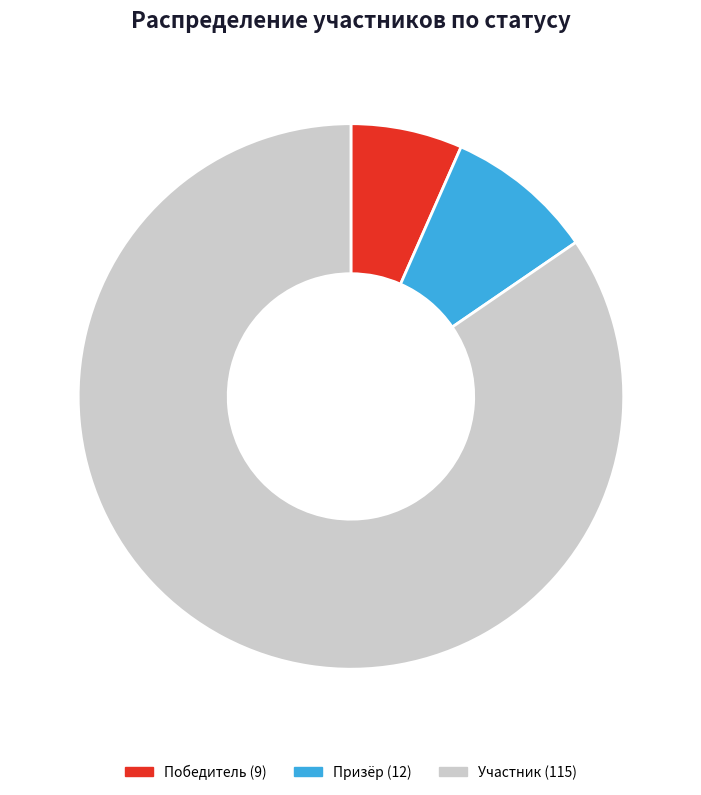

What is the smallest slice in the pie chart?

Победитель